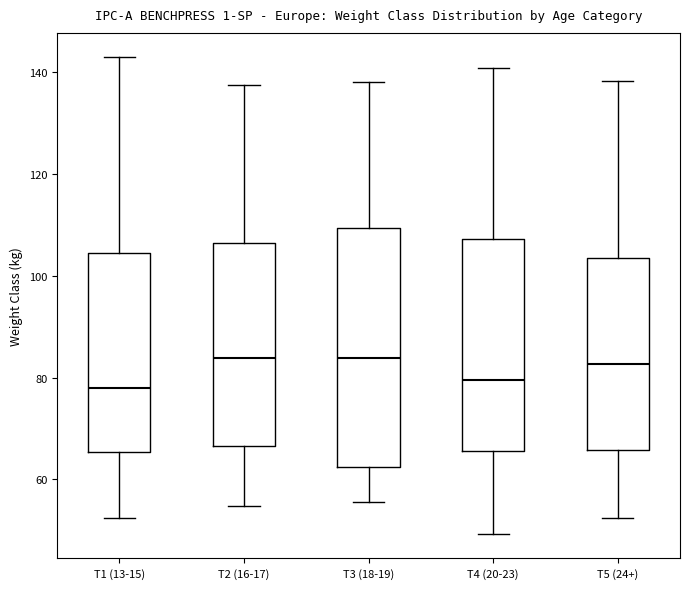

Where does the upper whisker of the box for T2 (16-17) end on the y-axis? The values are not printed on the chart, so give them approximately, as read against the axis.

138